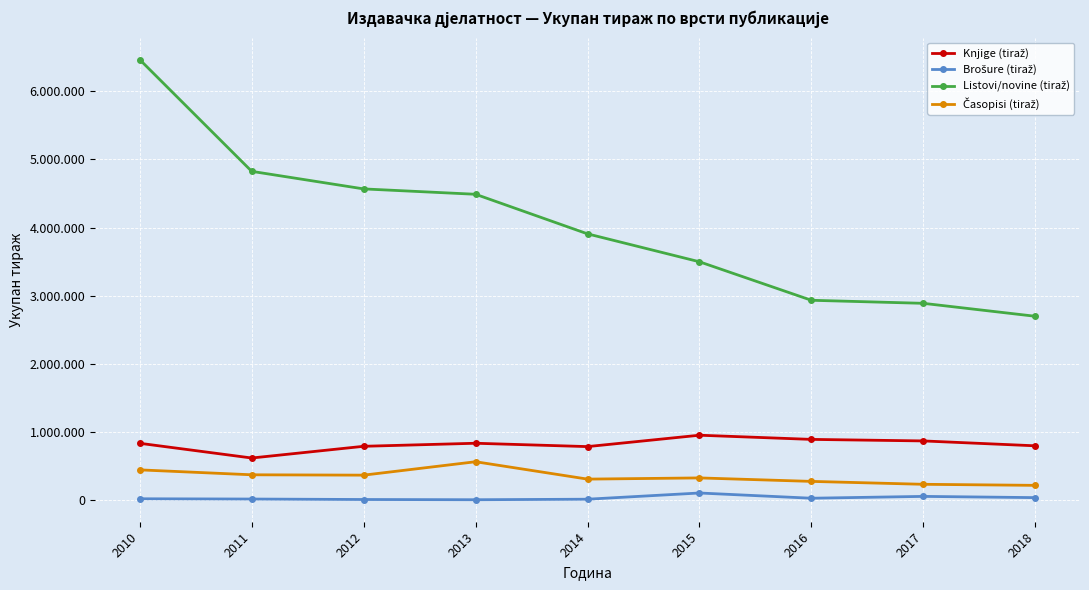

True or false: Časopisi (tiraž) and Listovi/novine (tiraž) cross at least once.

False